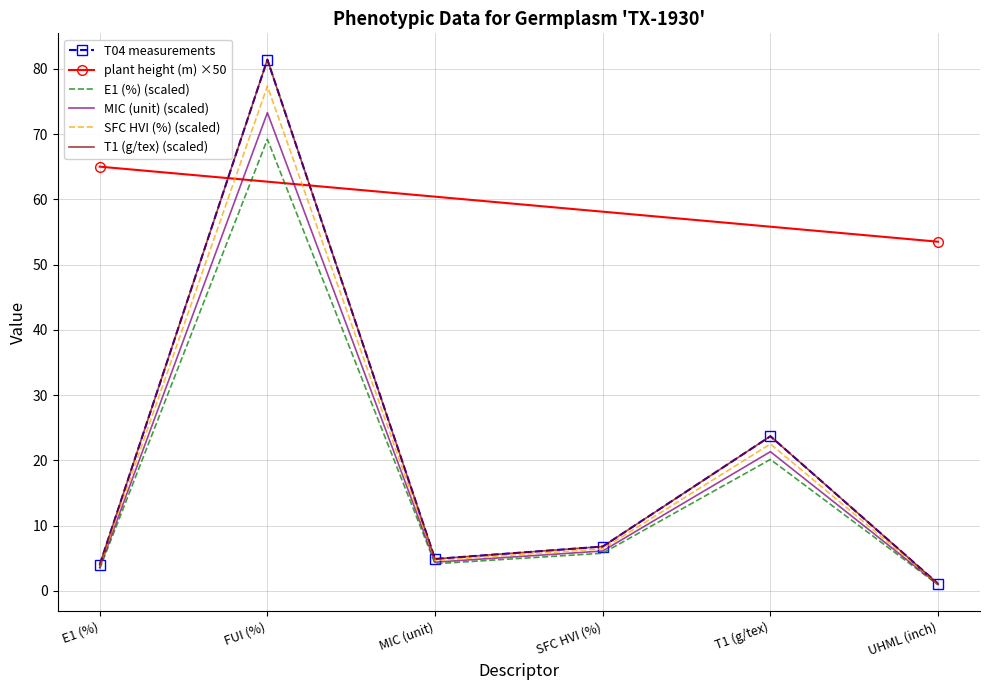

Which has a higher value, MIC (unit) or E1 (%)?

MIC (unit)